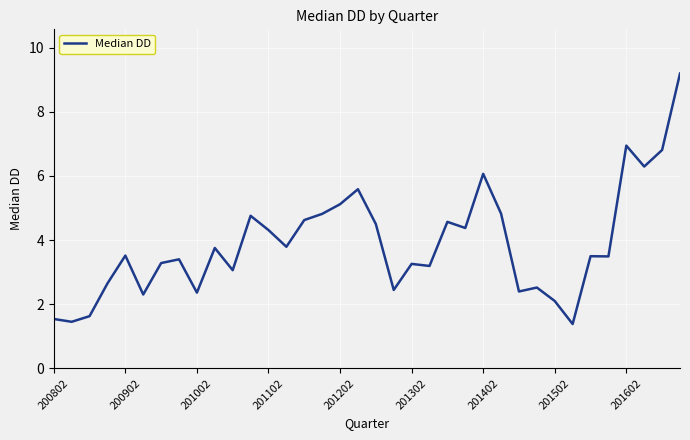

Does the chart display data point markers on the line(s)?

No